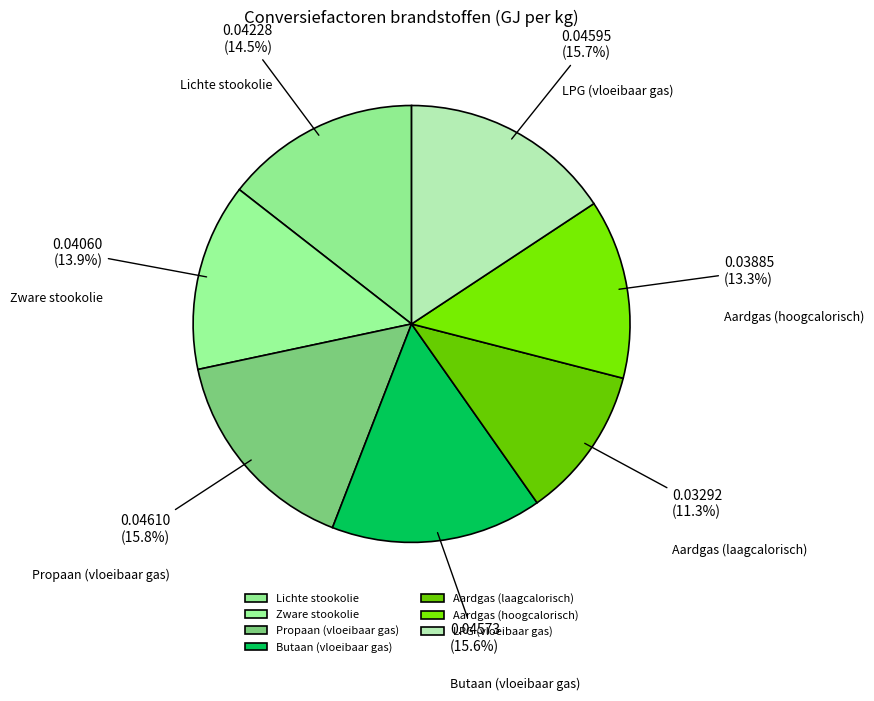

Do Lichte stookolie and LPG (vloeibaar gas) together represent more than half of the pie?

No